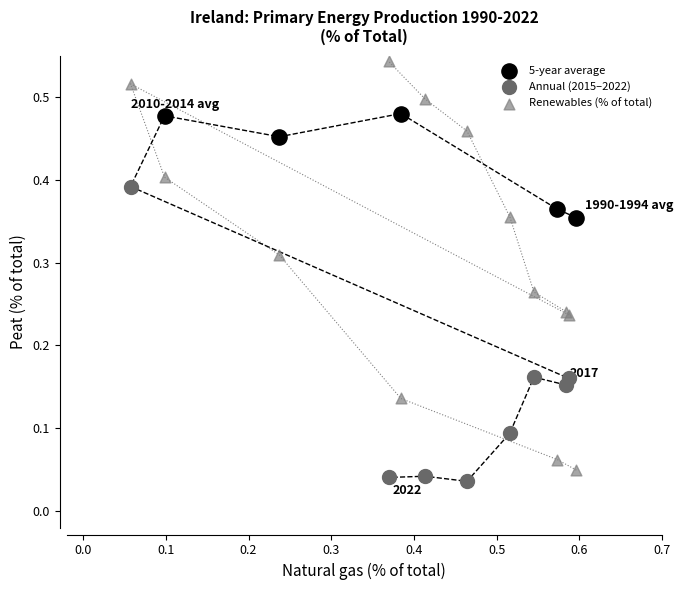

Which series has the largest Y range (max minus min)?

Renewables (% of total)